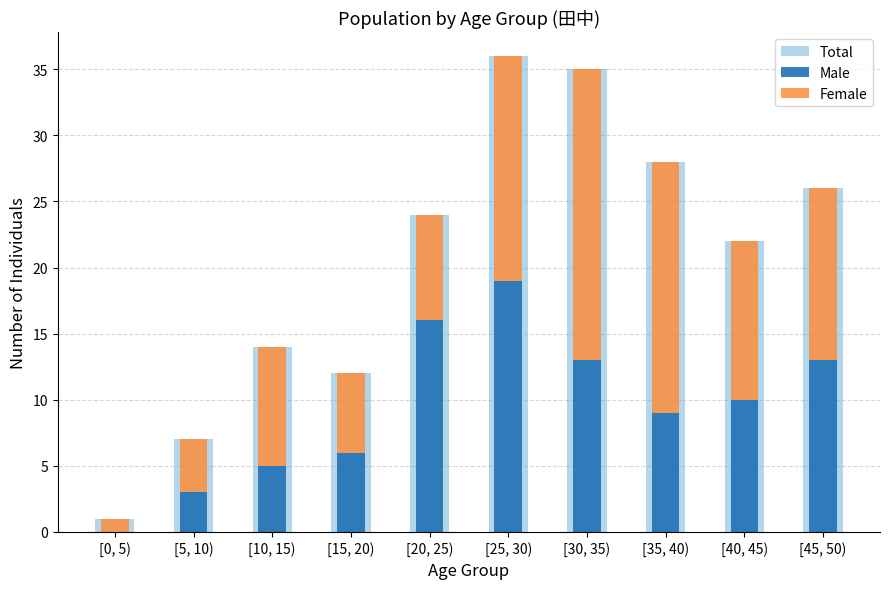

How many bars are there in total?

30